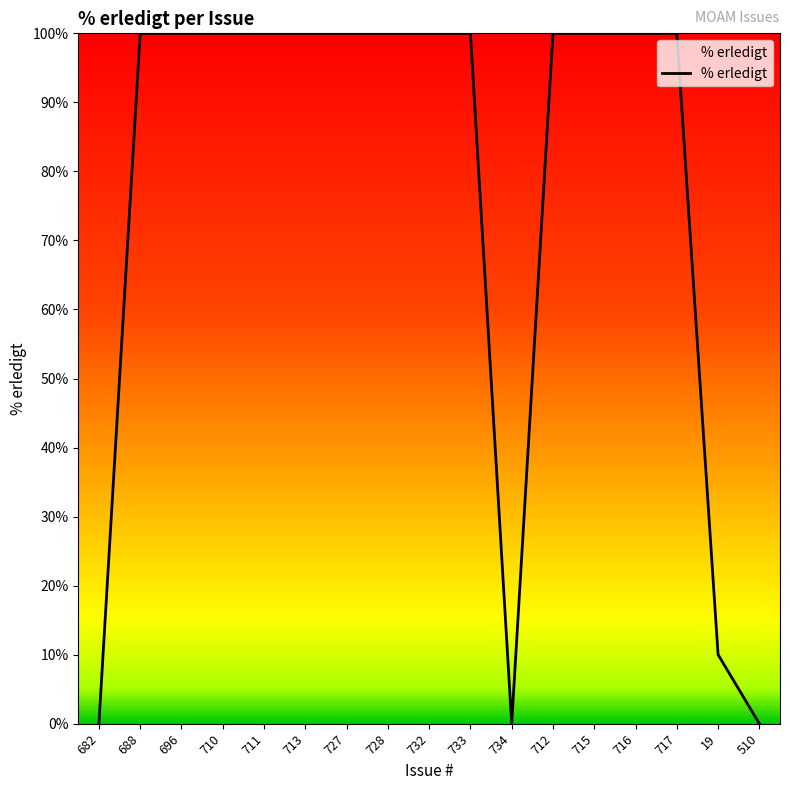

What is the average value?

77